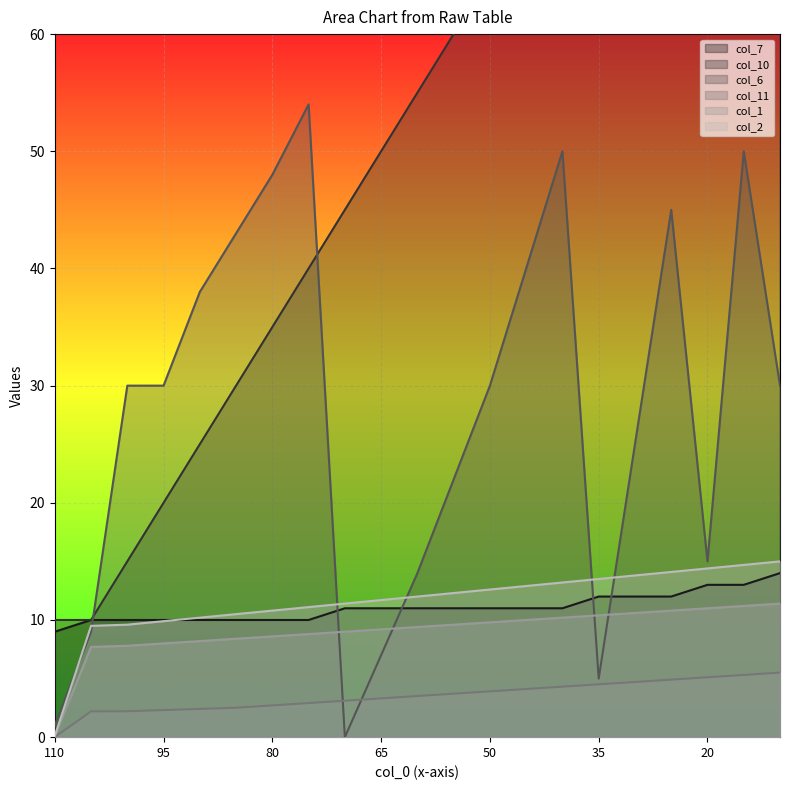

What are all the series names shown in the legend?

col_7, col_10, col_6, col_11, col_1, col_2